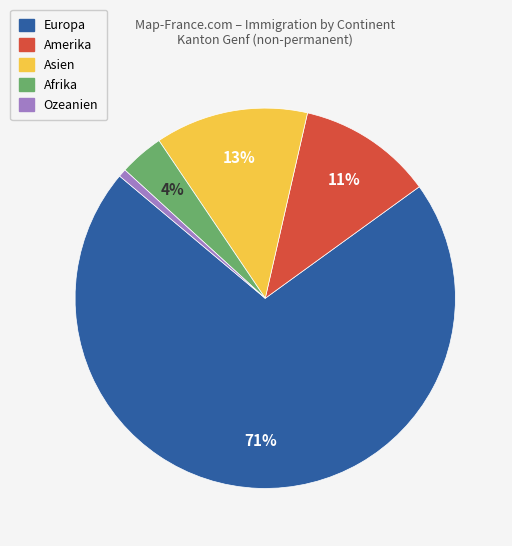

How many segments does this pie chart have?

5